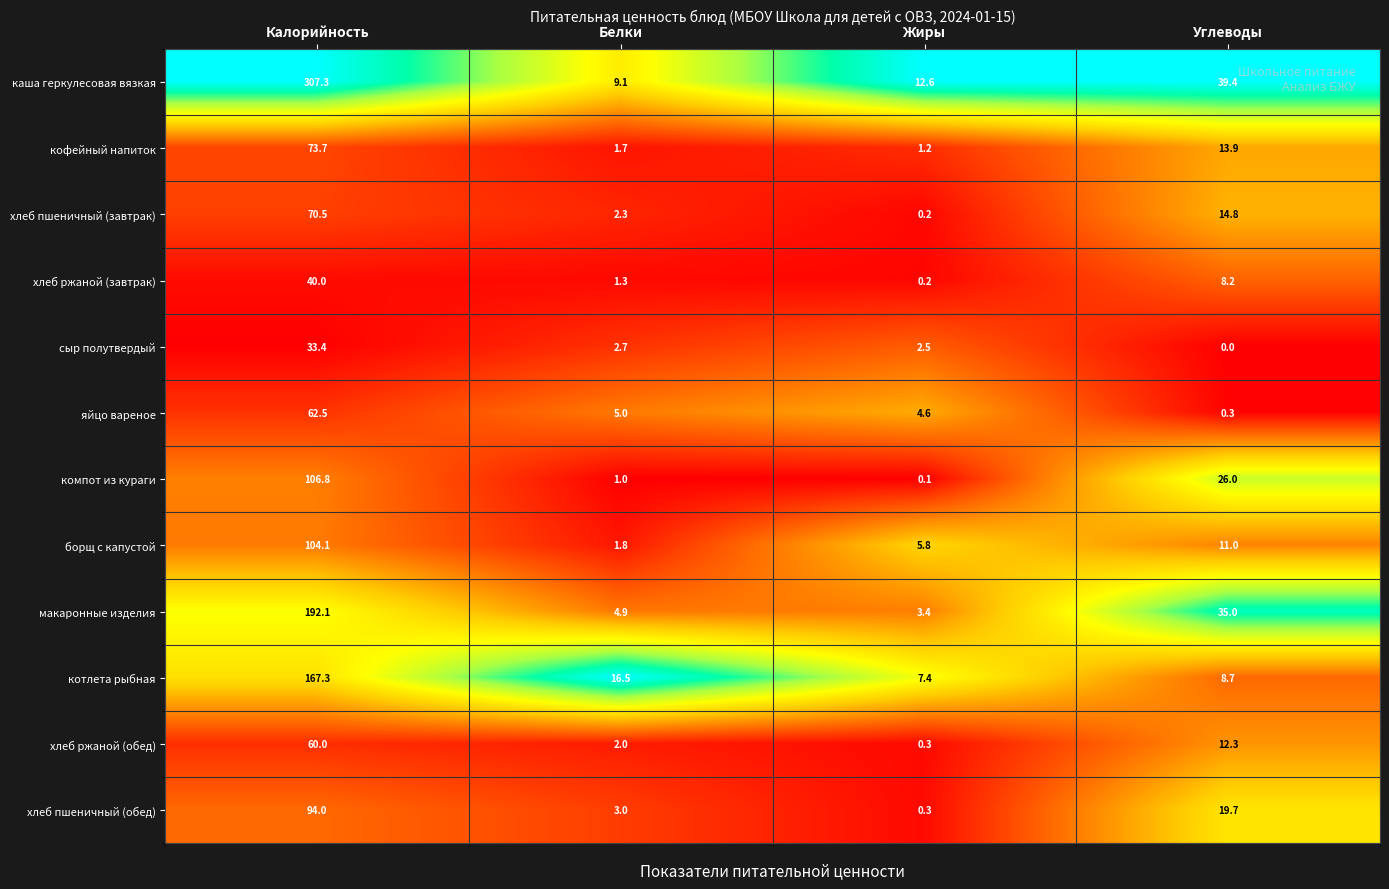

True or false: хлеб пшеничный (завтрак) has a value of 0.2 at Жиры.

True